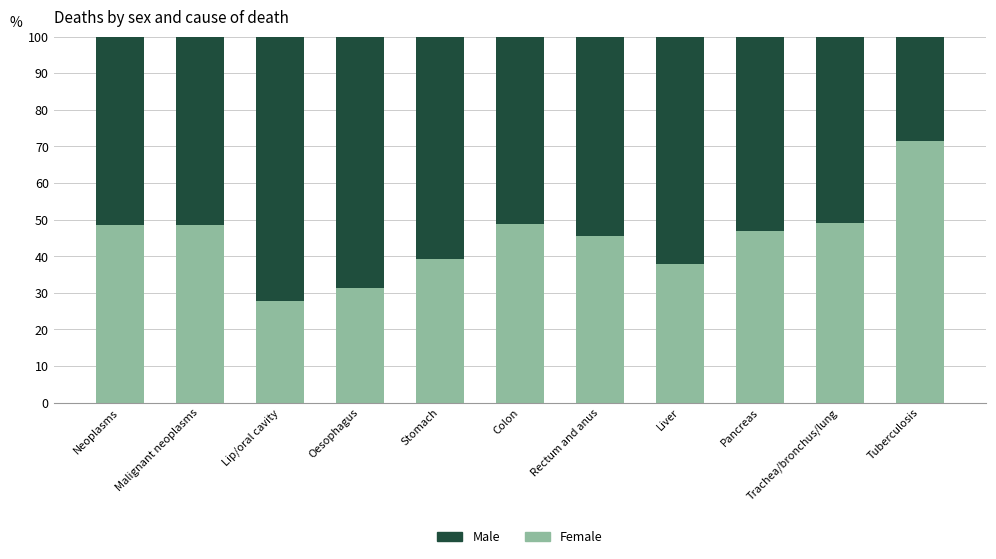

What is the total value across all series at Lip/oral cavity?

100.0